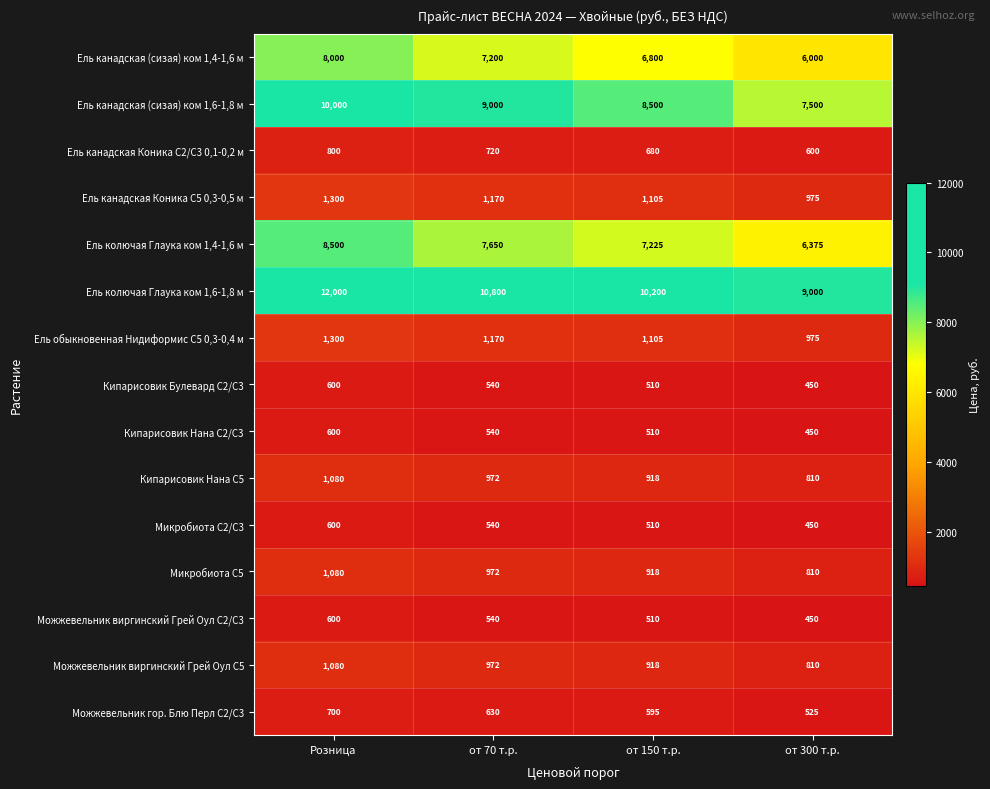

What is the highest value of the Ель канадская Коника С2/С3 0,1-0,2 м series?

800